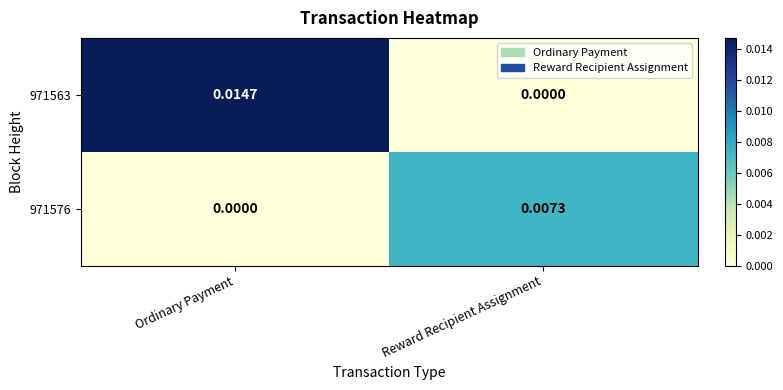

Is the value of 971563 at Reward Recipient Assignment greater than the value of 971576 at Reward Recipient Assignment?

No